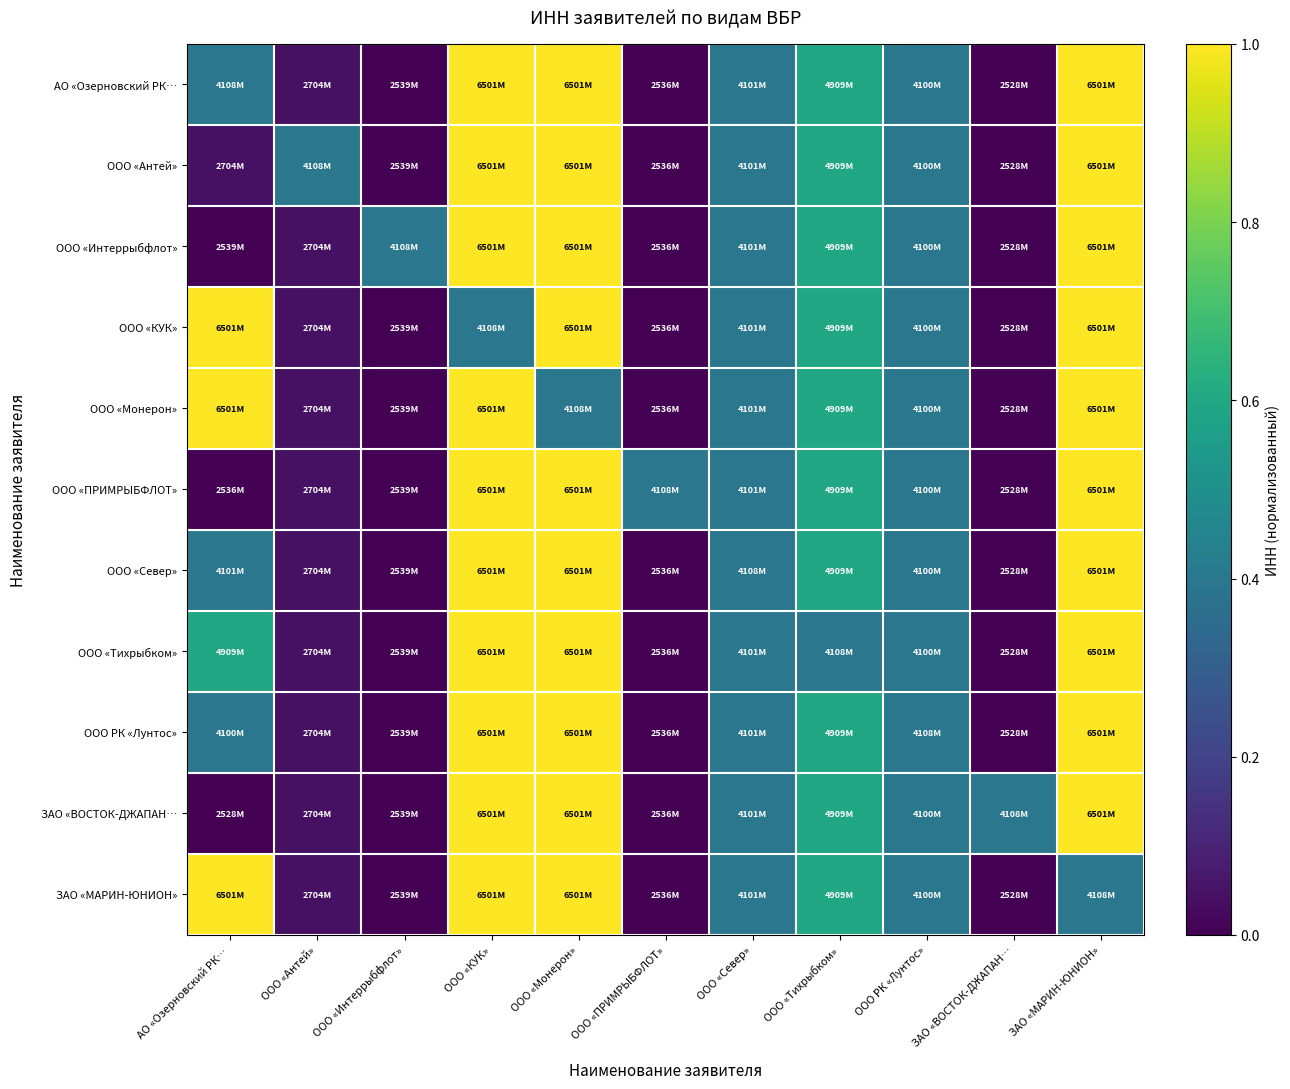

Which label corresponds to the largest value in the chart?

ООО «Монерон»